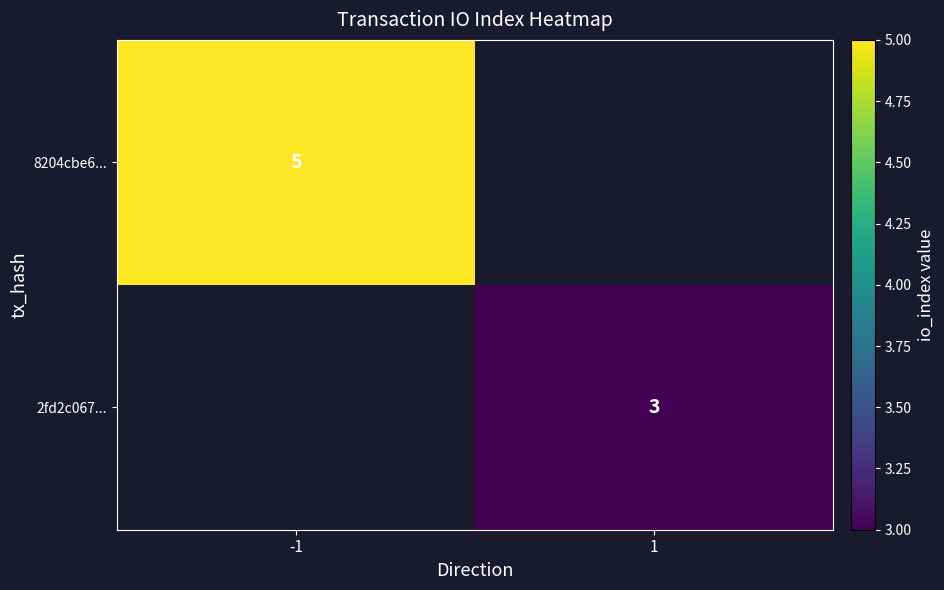

True or false: 2fd2c067... has a value of 2 at 1.

False